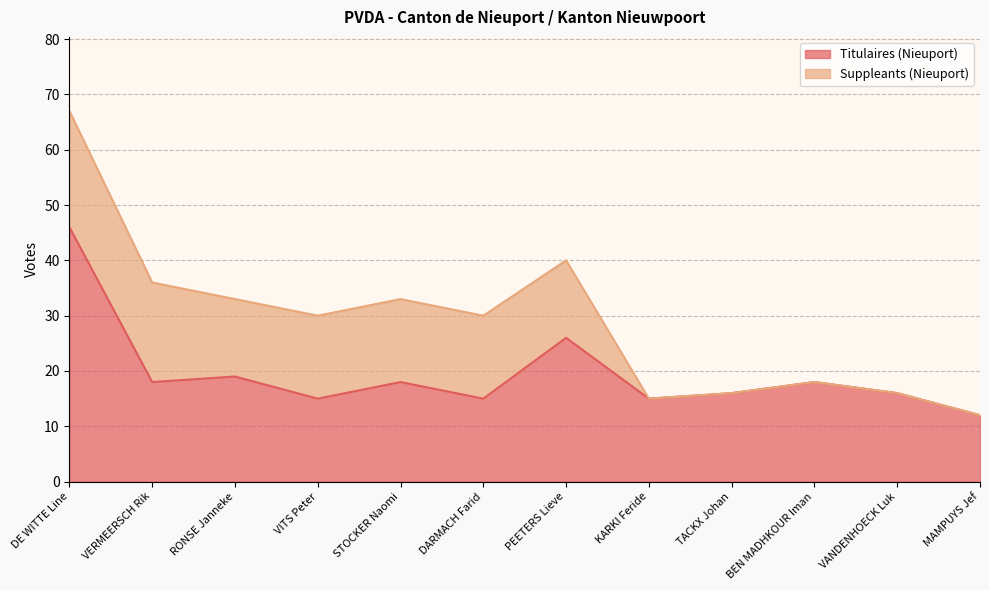

The value at PEETERS Lieve is 14. True or false?

False